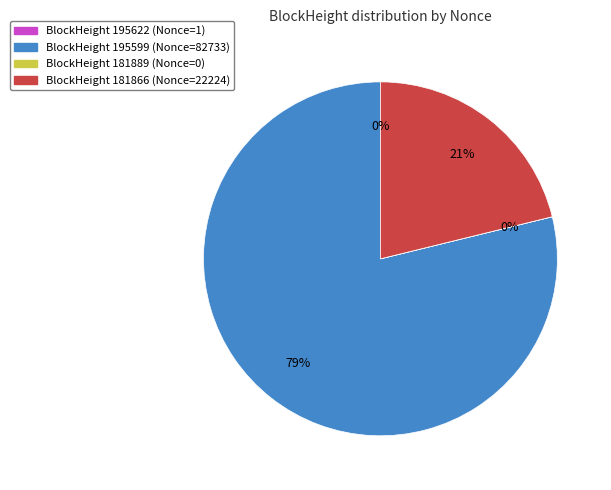

Is it true that BlockHeight 181866 (Nonce=22224) is 36% of the pie?

False